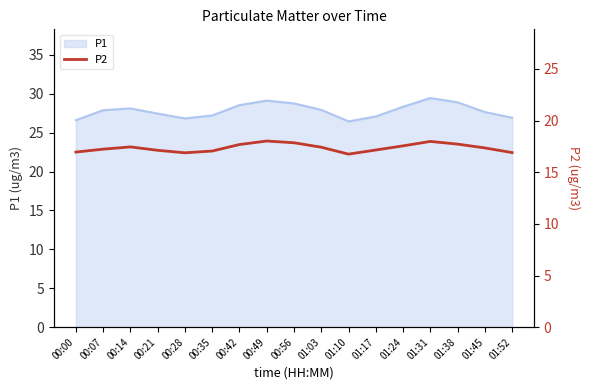

At which label is the value closest to 17?

00:00